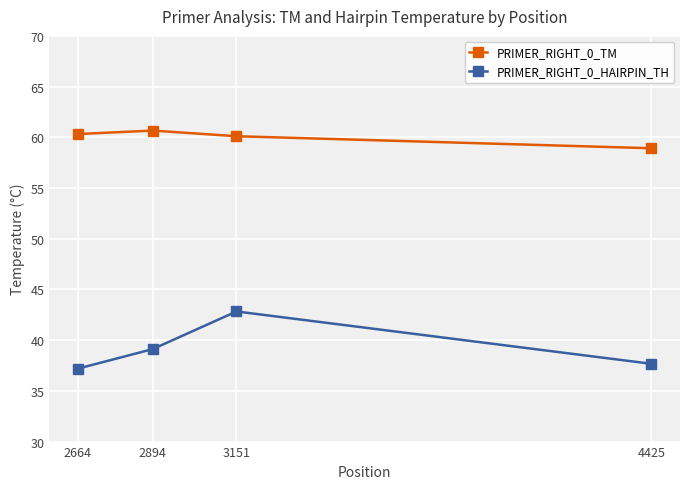

What are all the series names shown in the legend?

PRIMER_RIGHT_0_TM, PRIMER_RIGHT_0_HAIRPIN_TH